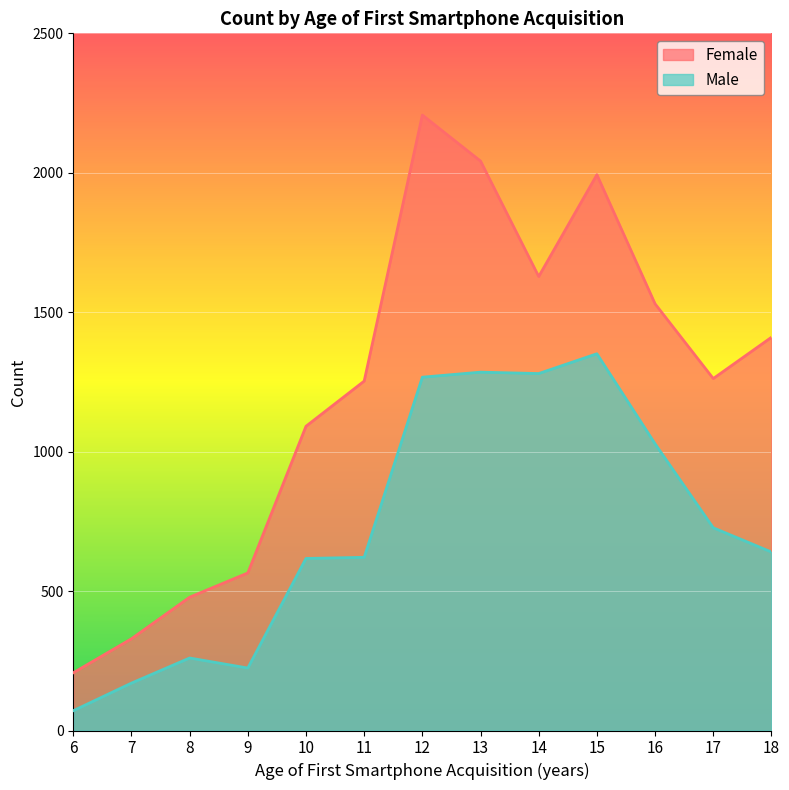

True or false: Female and Male intersect in this chart.

False